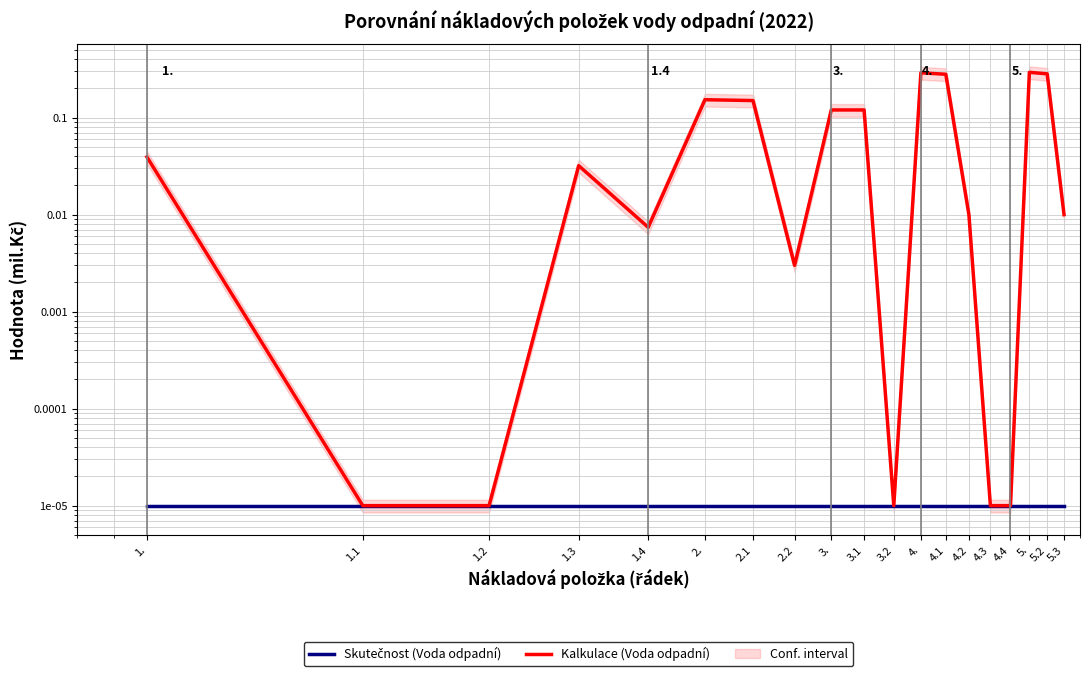

What is the difference between the maximum and second lowest values in the Kalkulace (Voda odpadní) series?

0.3